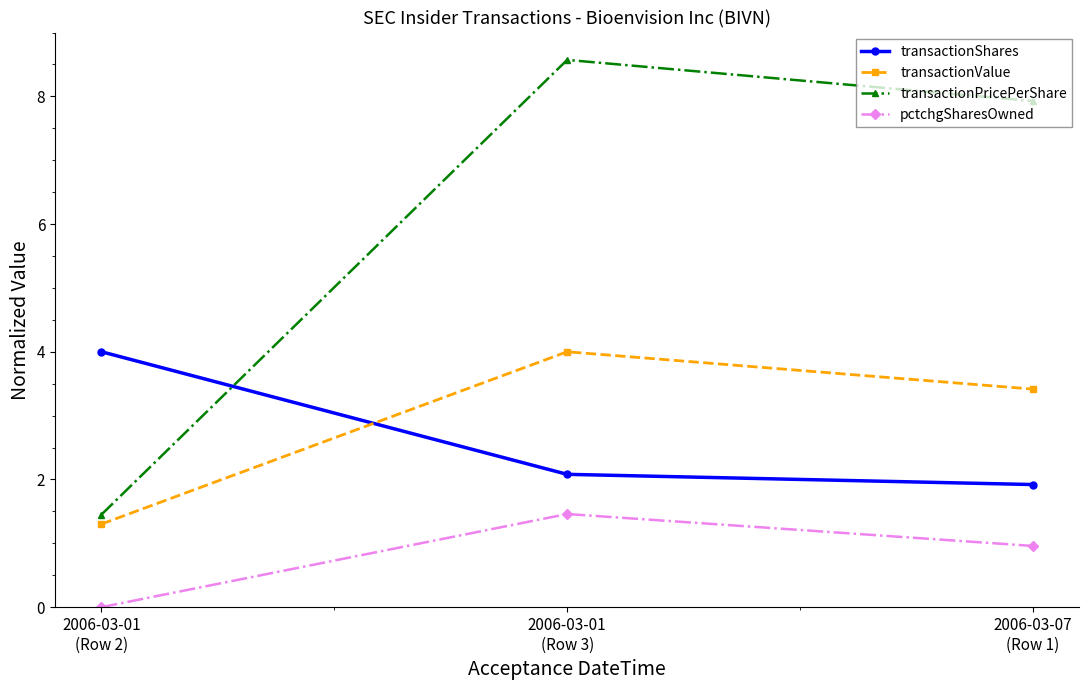

At which category does the chart reach its minimum across all series?

2006-03-01
(Row 2)